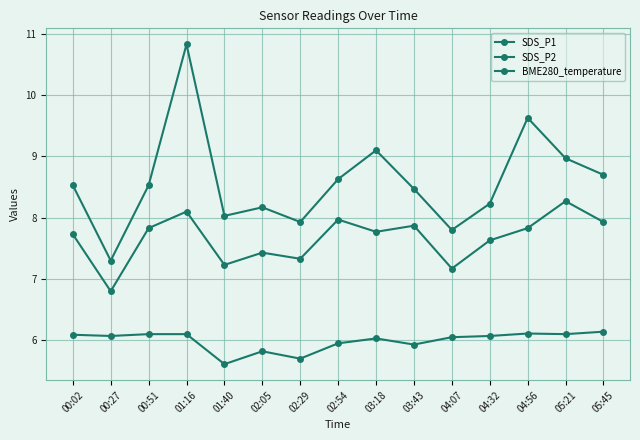

Where does the SDS_P1 series first go above 8?

00:02